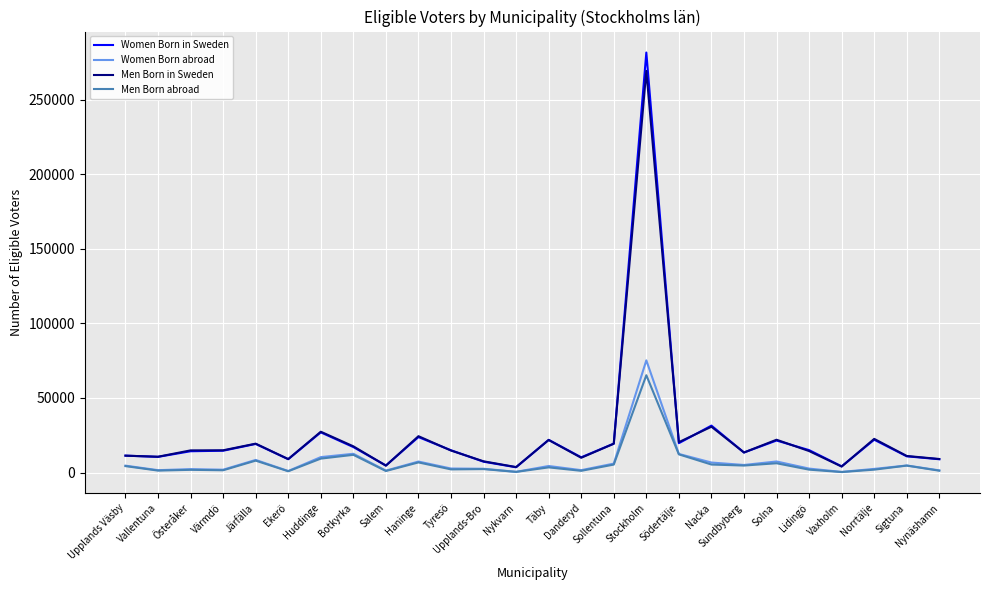

Rank the series by their maximum value, from highest to lowest.

Women Born in Sweden, Men Born in Sweden, Women Born abroad, Men Born abroad